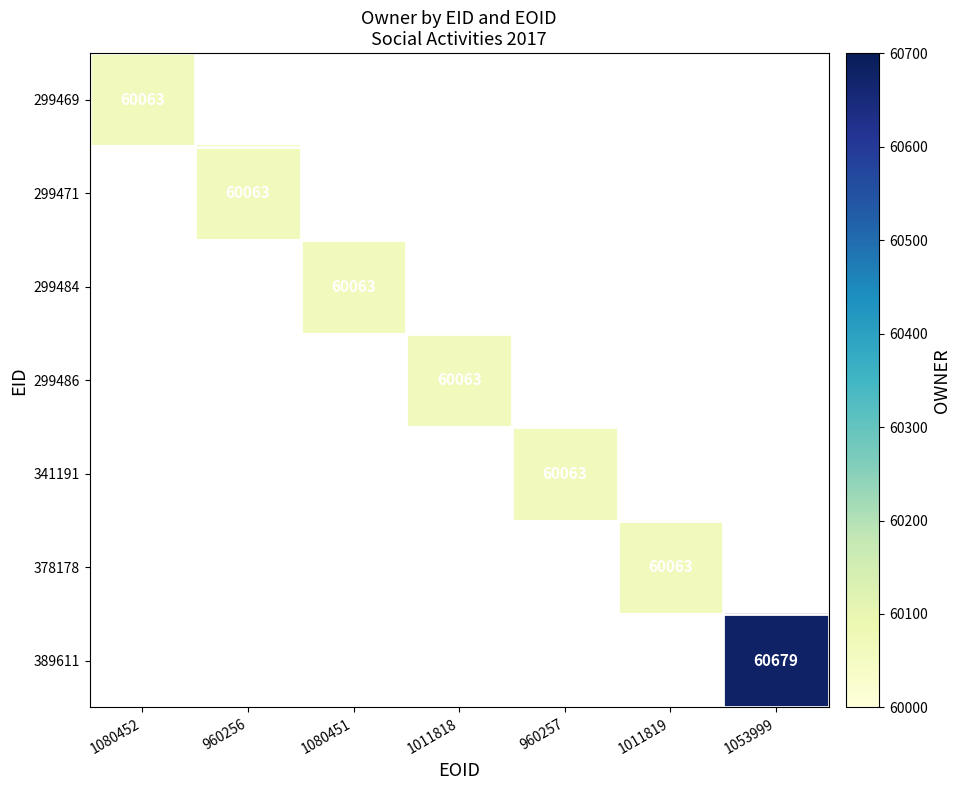

Which has a higher value, 1080451 or 1011819?

1011819